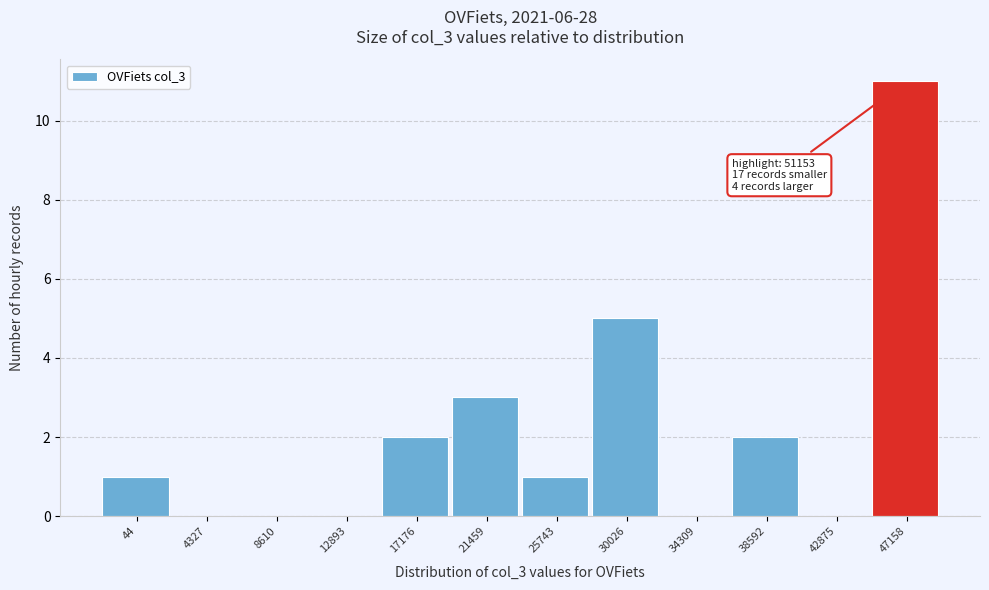

Reading left to right, what are all the values shown in this chart?

44=1	4327=0	8610=0	12893=0	17176=2	21459=3	25743=1	30026=5	34309=0	38592=2	42875=0	47158=11